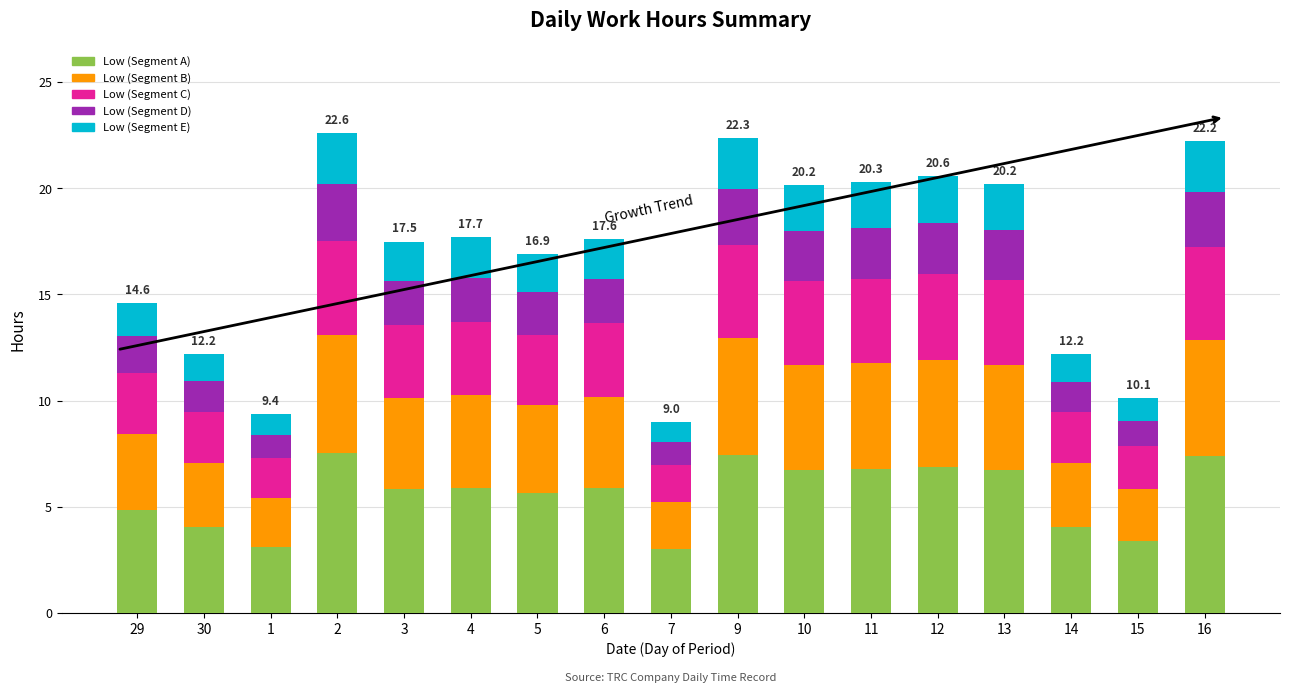

What are all the series names shown in the legend?

Low (Segment A), Low (Segment B), Low (Segment C), Low (Segment D), Low (Segment E)